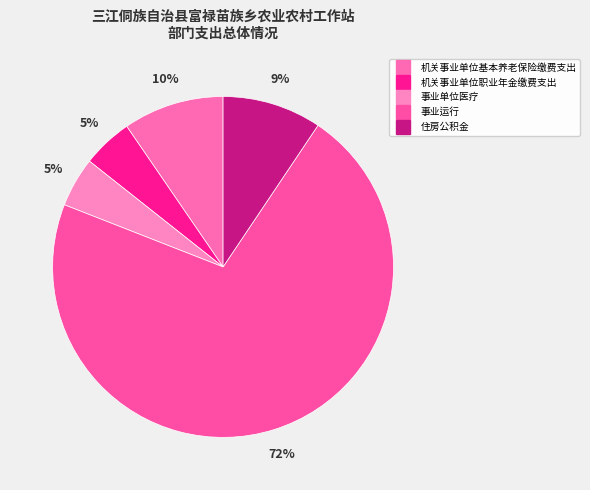

Approximately how many times larger is the value at 机关事业单位职业年金缴费支出 compared to 住房公积金?

0.5